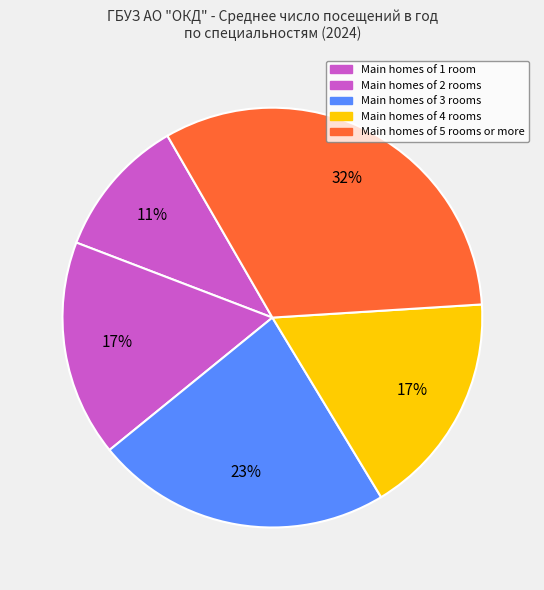

To the nearest percent, what is the average slice percentage?

20%